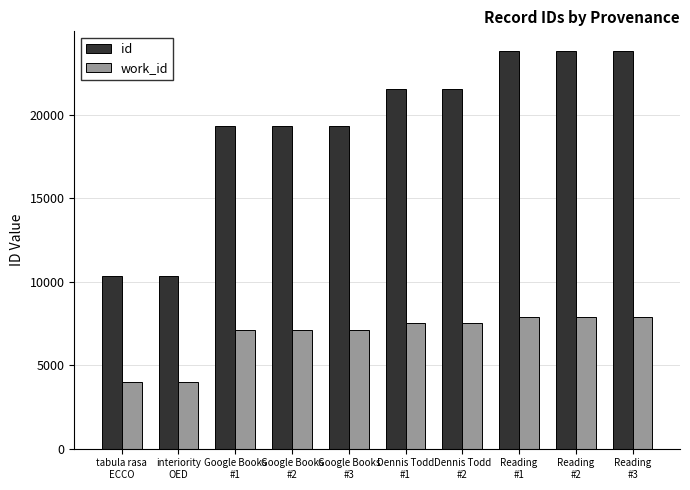

At how many categories does at least one series exceed 5529?

10